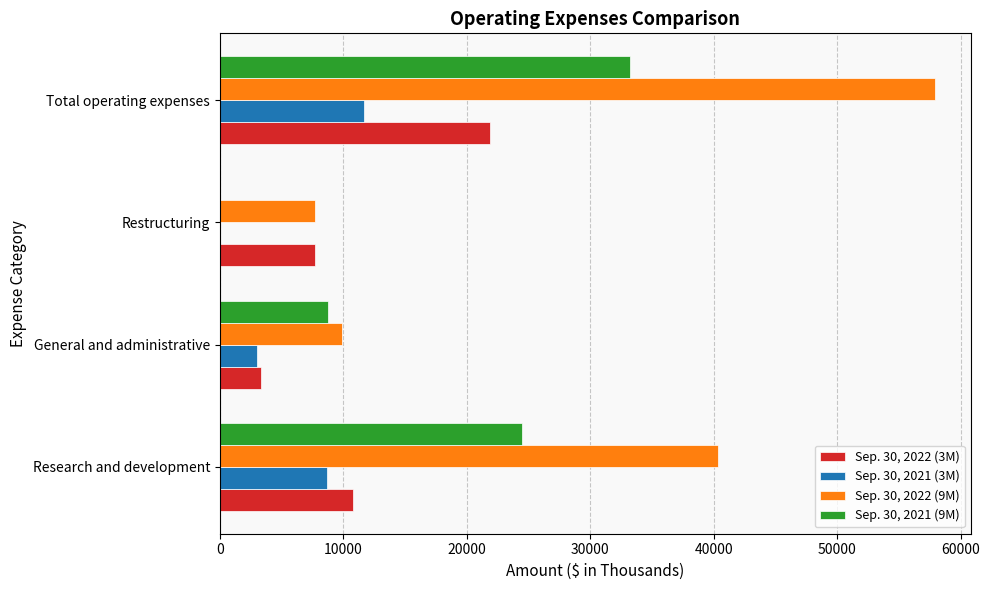

Count the number of categories in the chart.

4